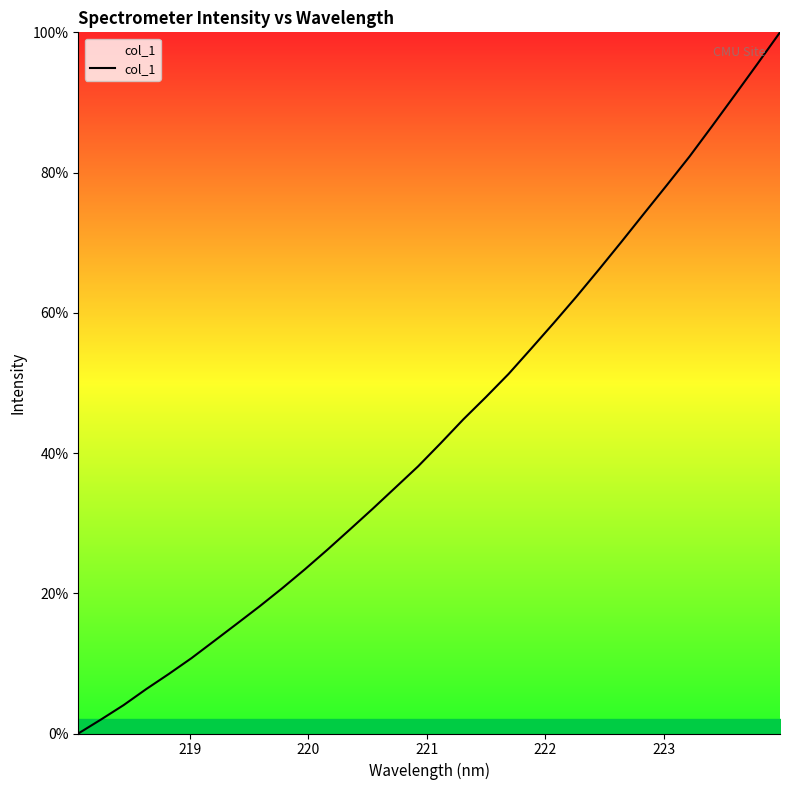

What is the greatest value displayed?

100.0